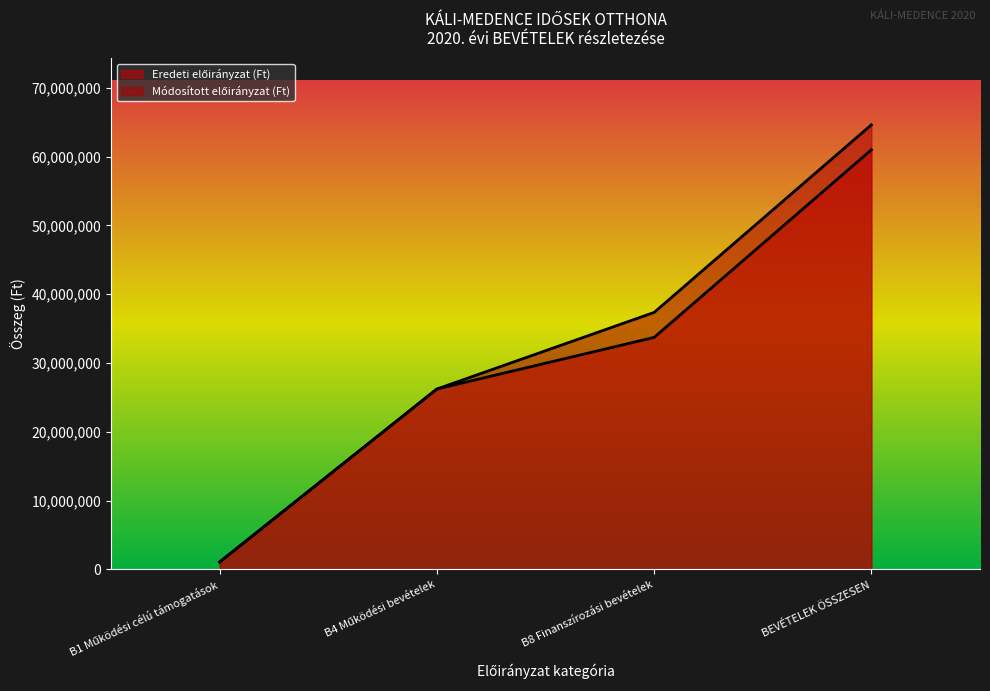

List the labels in order of Eredeti előirányzat (Ft) value, largest first.

BEVÉTELEK ÖSSZESEN, B8 Finanszírozási bevételek, B4 Működési bevételek, B1 Működési célú támogatások